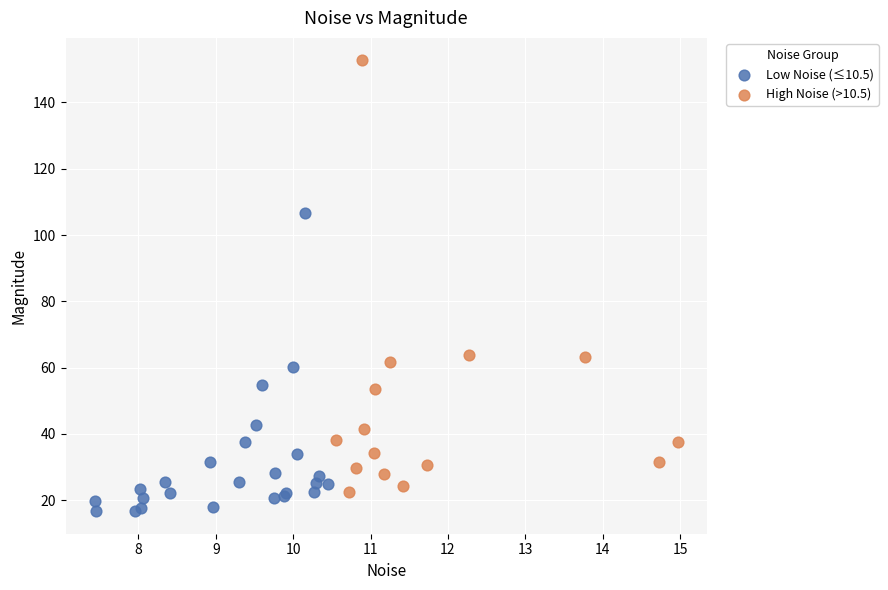

Which series reaches the minimum Y coordinate?

Low Noise (≤10.5)